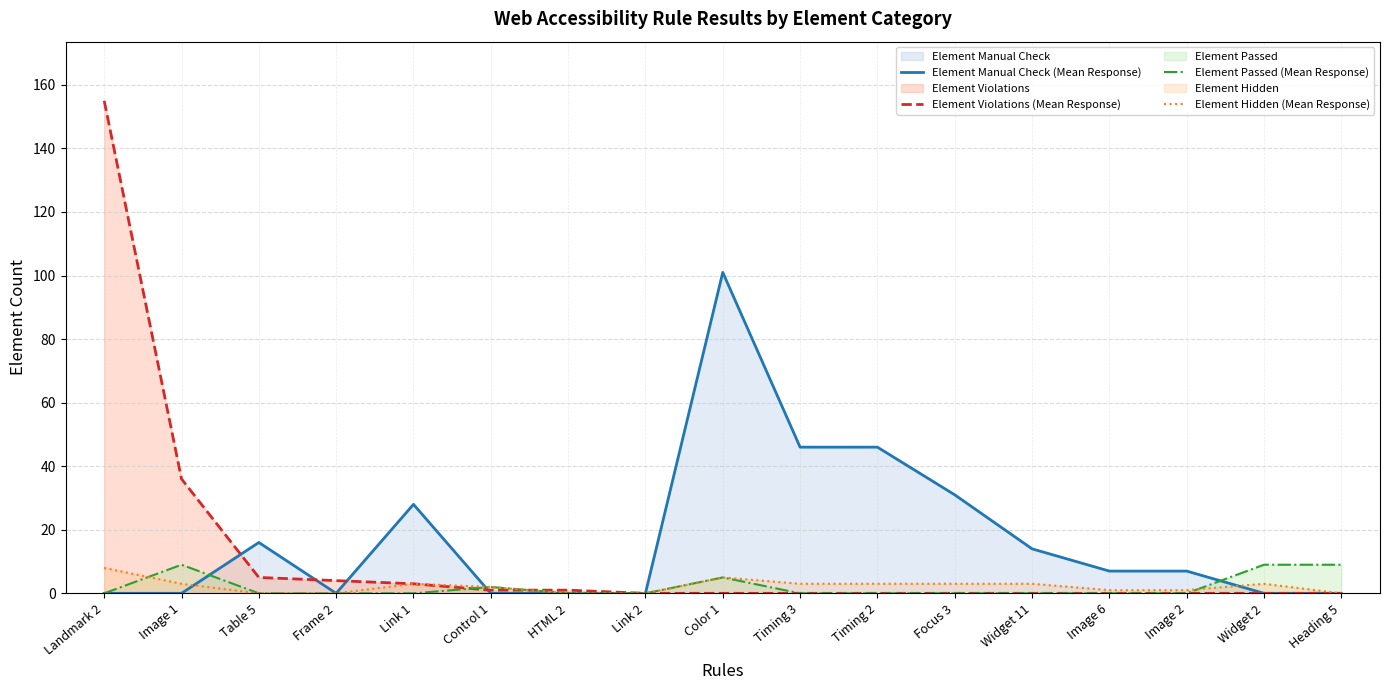

At which category is the sum across all series the highest?

Landmark 2